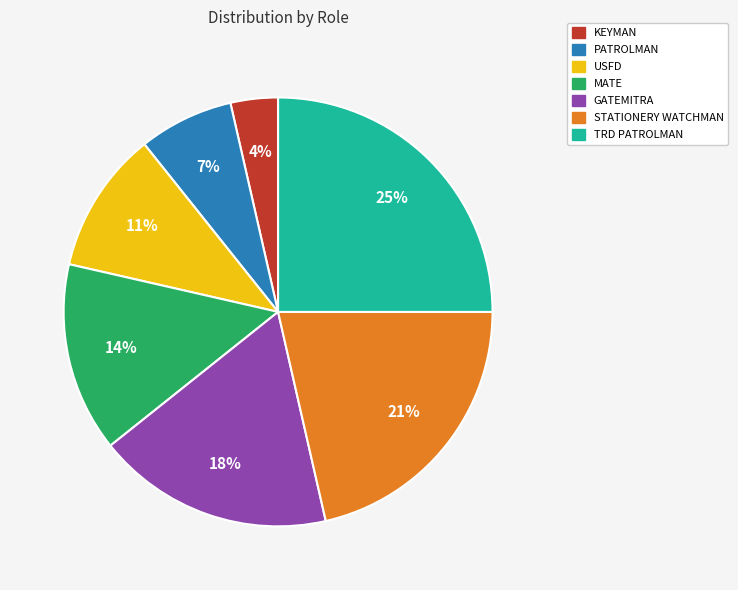

Is there any slice that represents more than half of the pie?

No